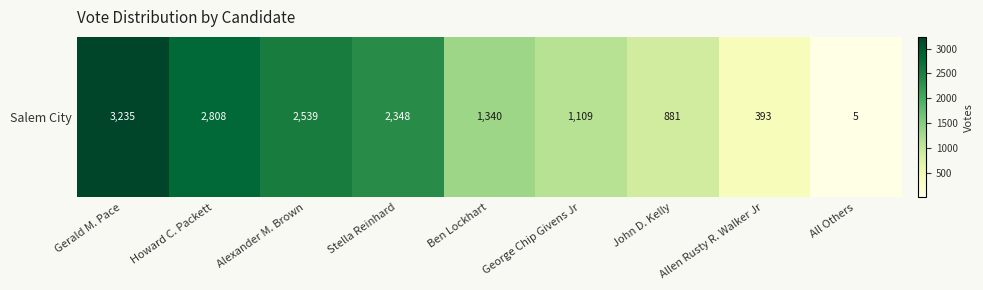

Reading right to left, what are all the values shown in this chart?

5	393	881	1109	1340	2348	2539	2808	3235